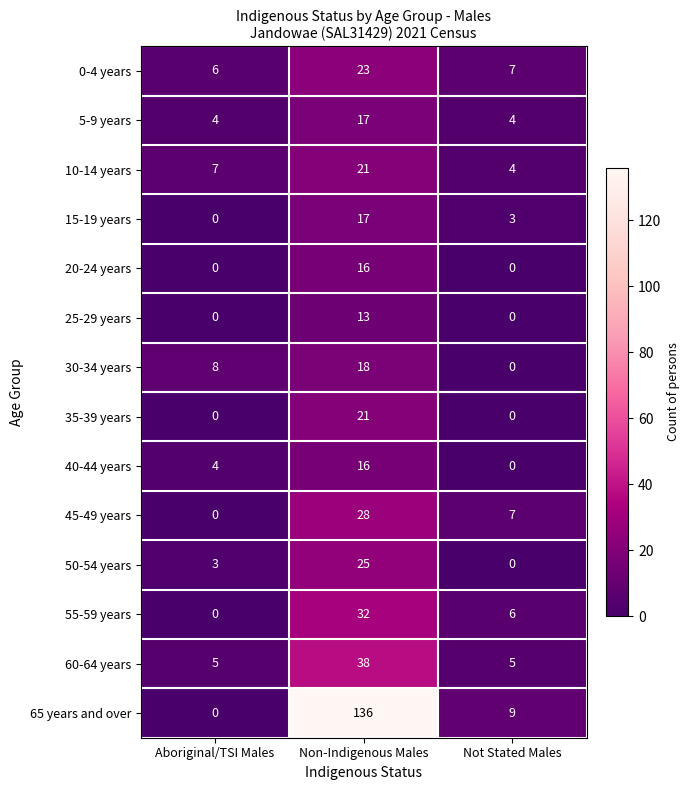

Which category has the highest value in the 60-64 years series?

Non-Indigenous Males